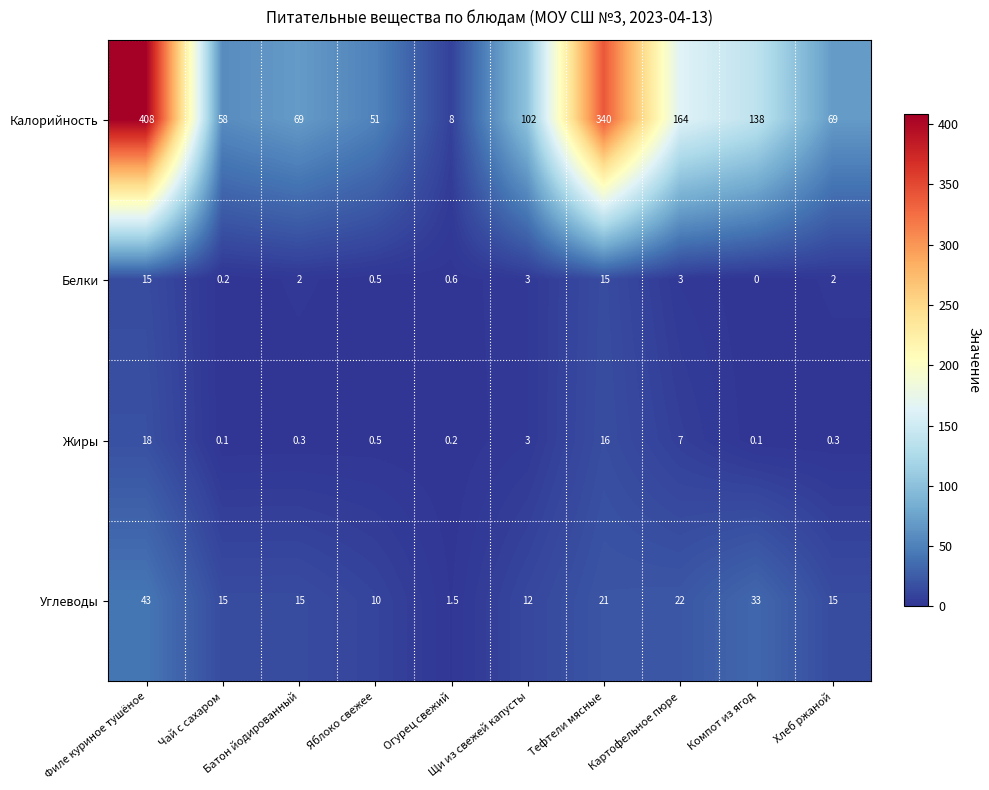

How many series are shown in this chart?

4